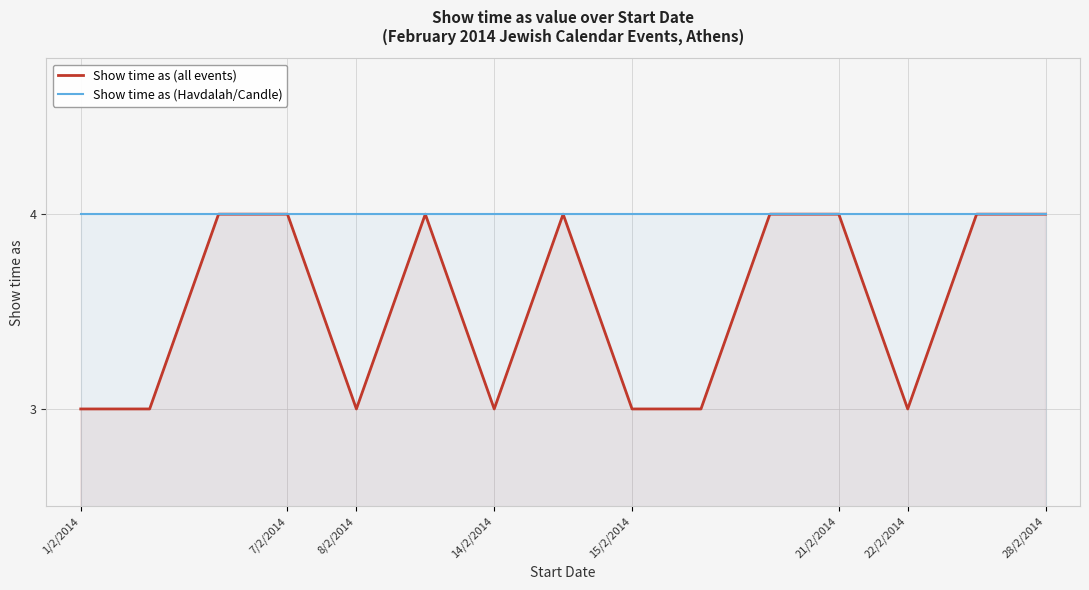

True or false: Show time as (Havdalah/Candle) has a value of 4 at 21/2/2014.

True